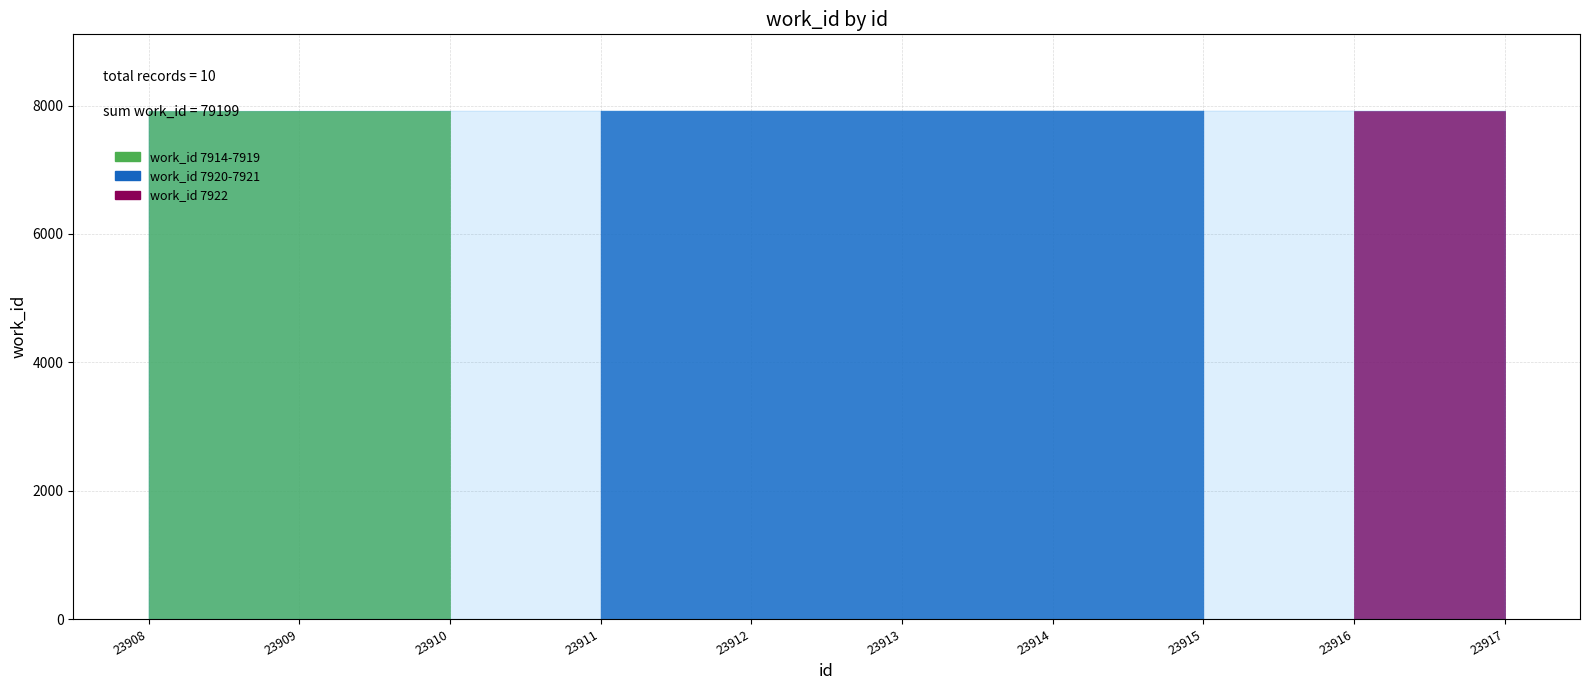

What is the sum of the values at 23914 and 23917?

15843